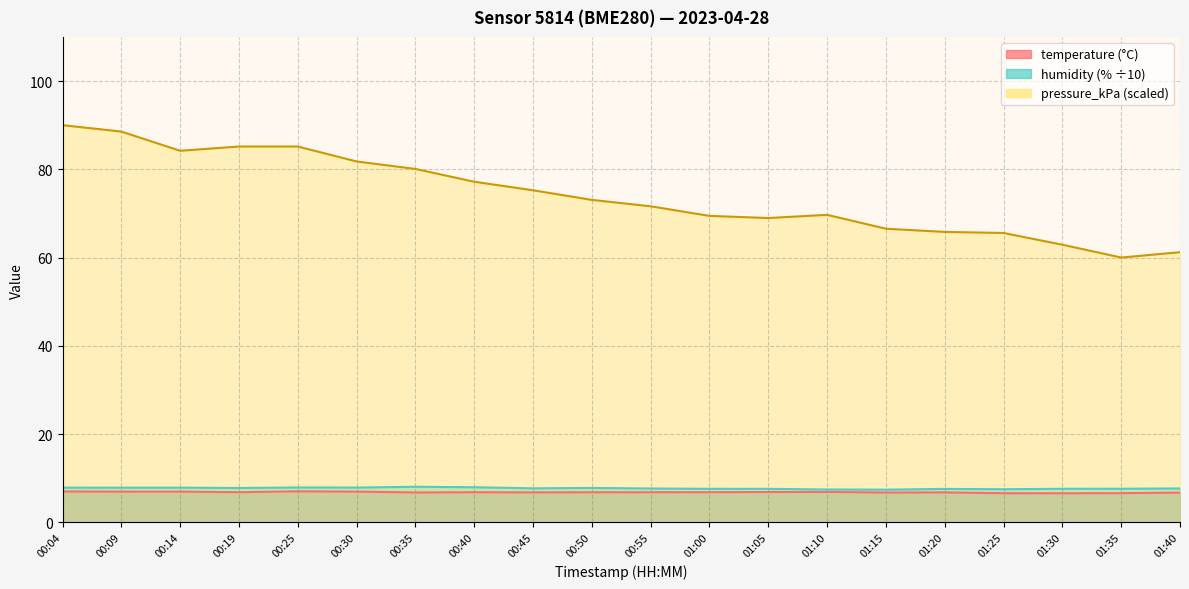

What is the label of the 9th point from the left?

00:45